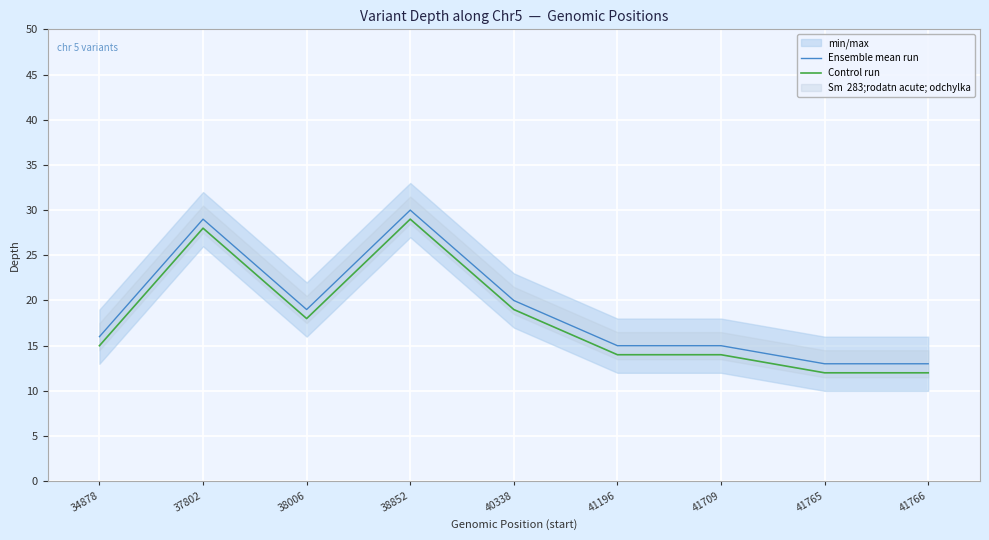

What is the average value of the Control run series?

18